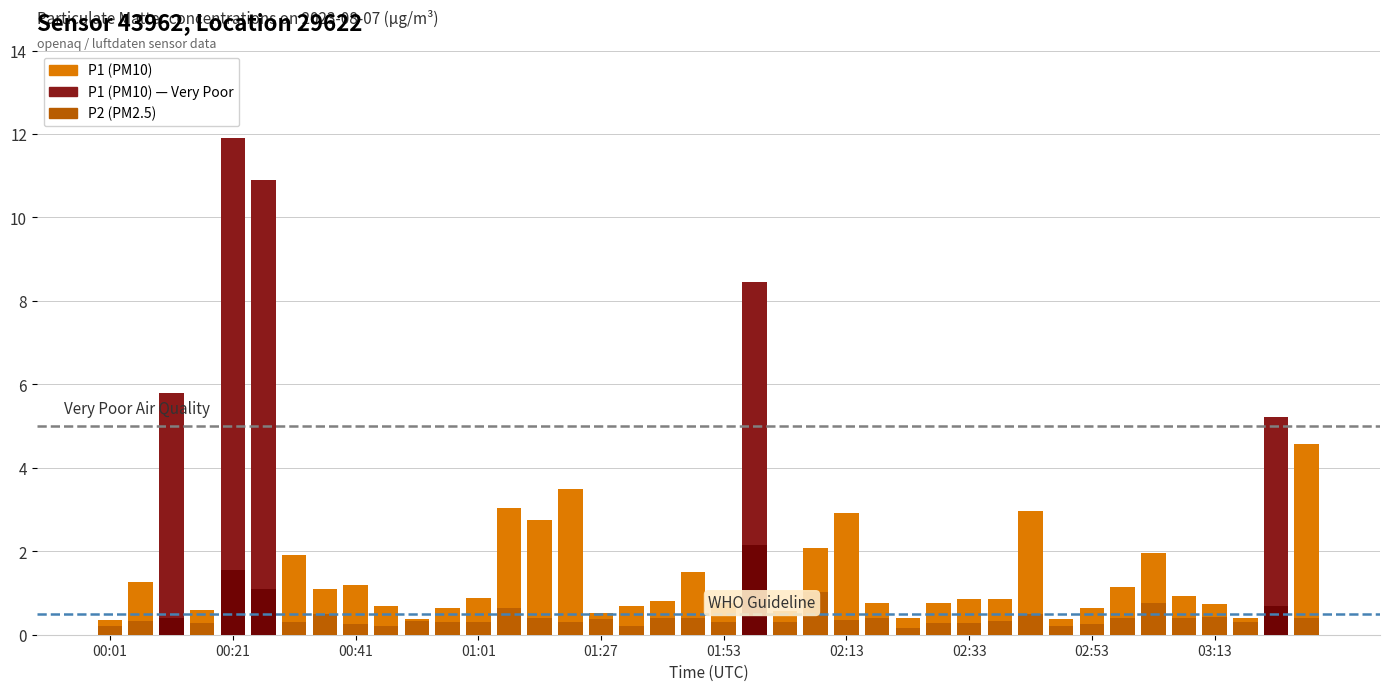

What position from the right is 00:06?

39